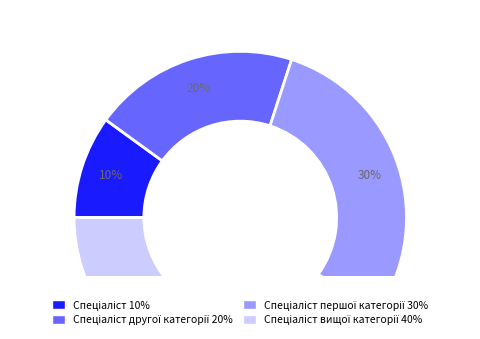

Is there any slice that represents more than half of the pie?

No